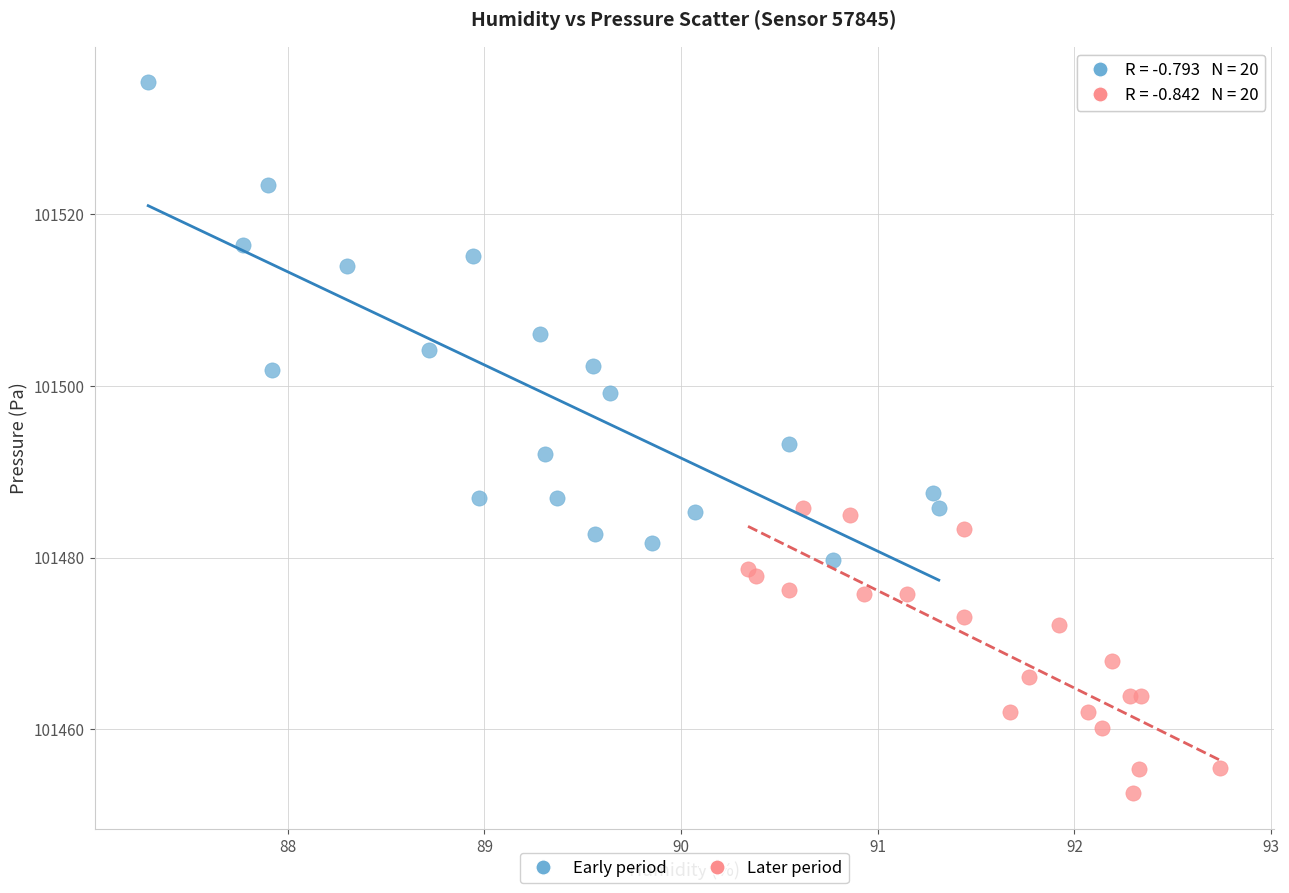

Which series contains the highest Y value?

Early period